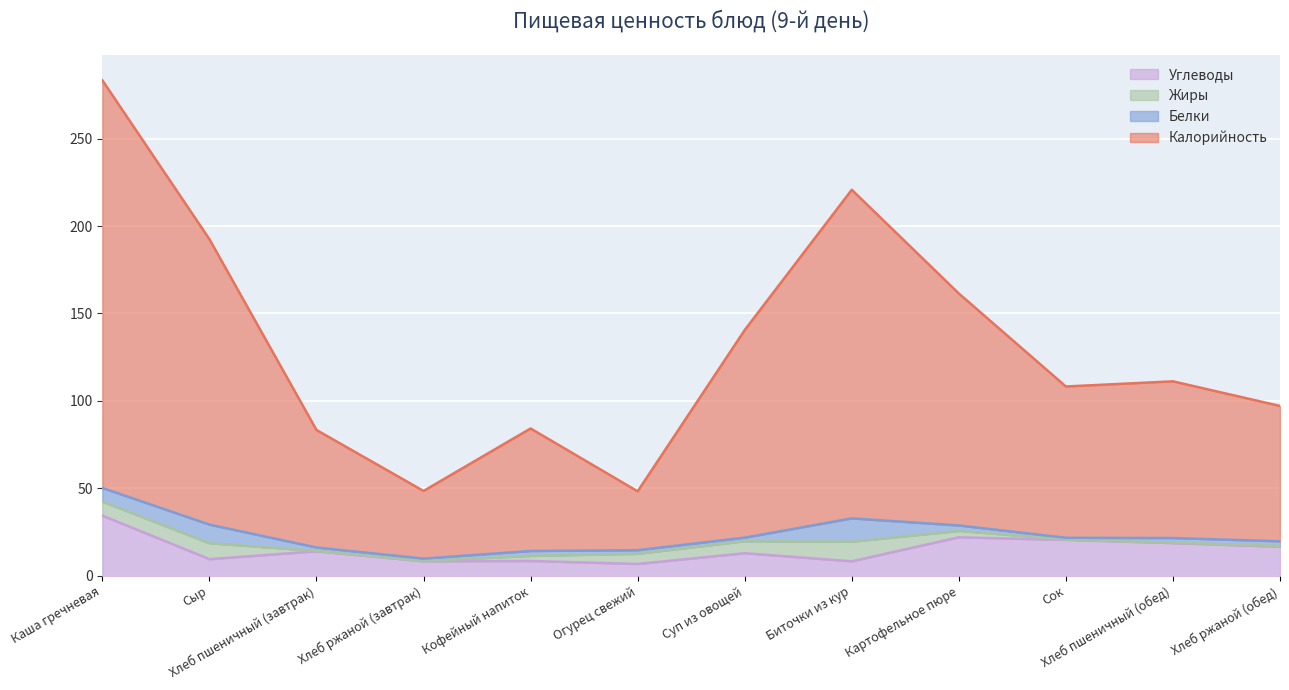

True or false: Углеводы has a value of 3.0 at Огурец свежий.

False